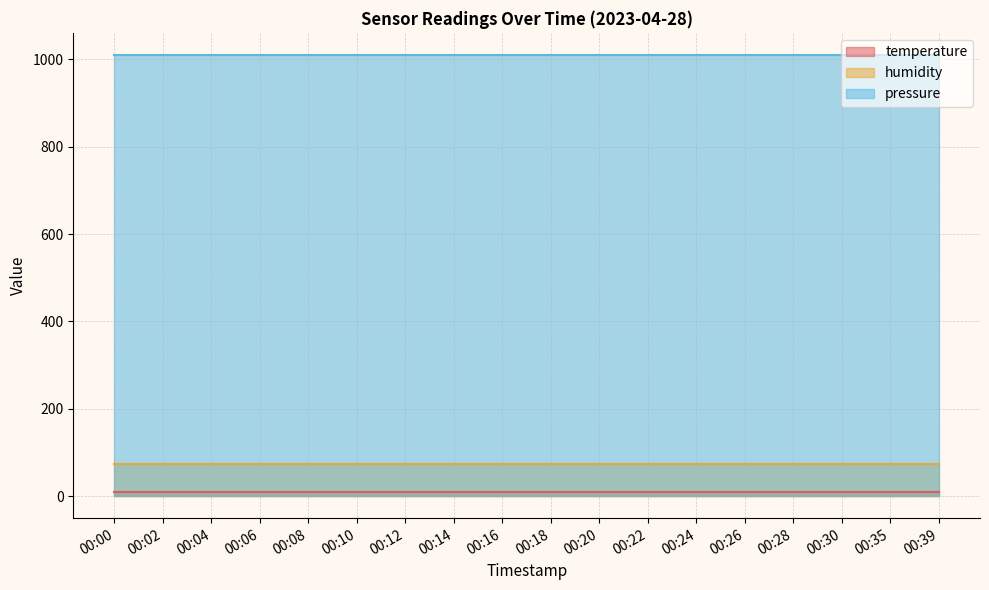

True or false: temperature and humidity intersect in this chart.

False